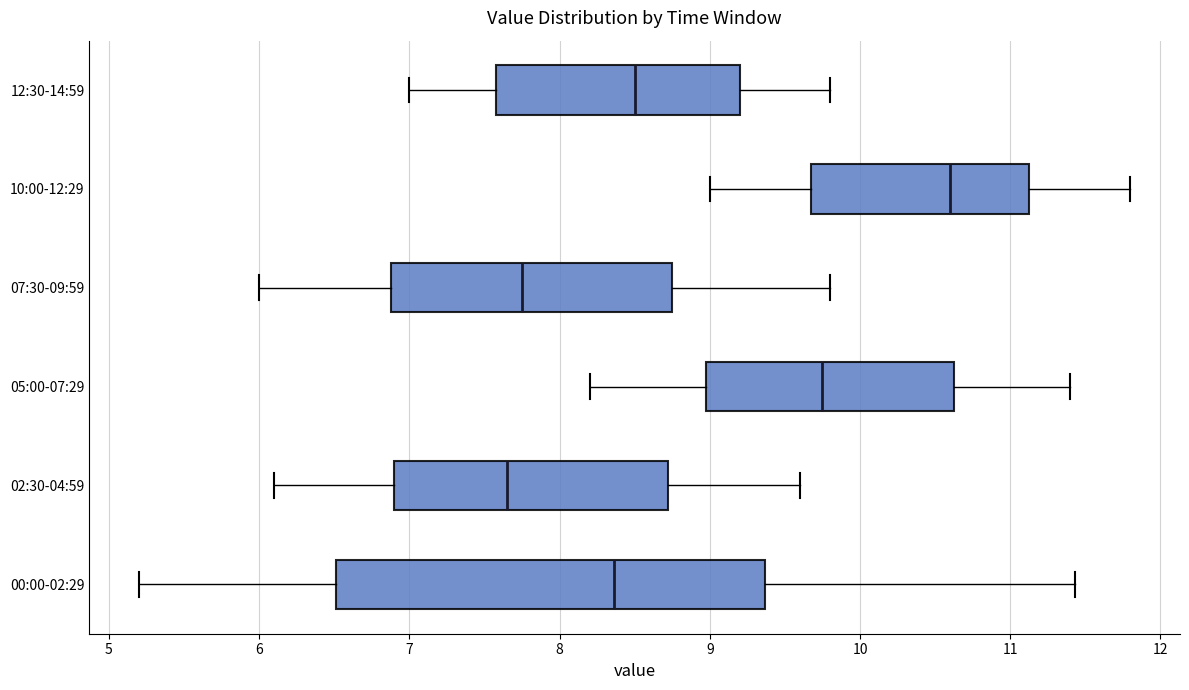

Reading bottom to top, transcribe this box plot: for each box, give where its median line is, the range the box spans, and where its two whiskers end, as read against the x-axis. The values are not printed on the chart, so give them approximately, as read against the axis.

00:00-02:29: median 8.4, box 6.5 to 9.4, whiskers 5.2 to 11.4
02:30-04:59: median 7.7, box 6.9 to 8.7, whiskers 6.1 to 9.6
05:00-07:29: median 9.8, box 9.0 to 10.6, whiskers 8.2 to 11.4
07:30-09:59: median 7.8, box 6.9 to 8.8, whiskers 6.0 to 9.8
10:00-12:29: median 10.6, box 9.7 to 11.1, whiskers 9.0 to 11.8
12:30-14:59: median 8.5, box 7.6 to 9.2, whiskers 7.0 to 9.8